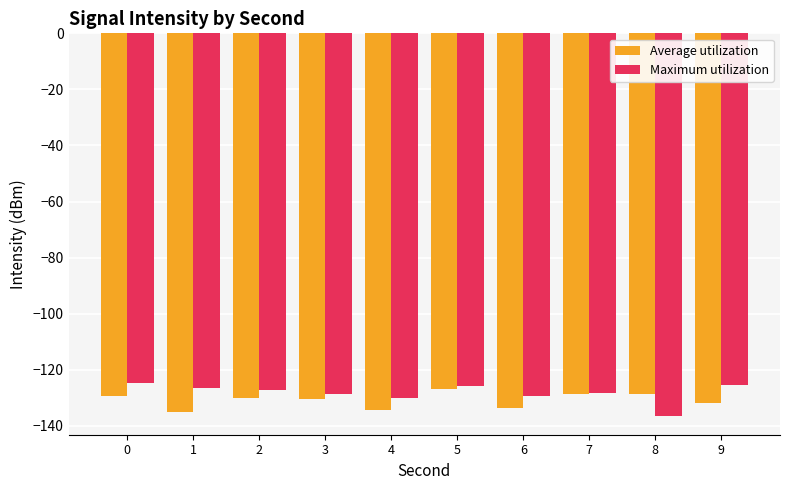

What is the total value across all series at 8?

-264.9